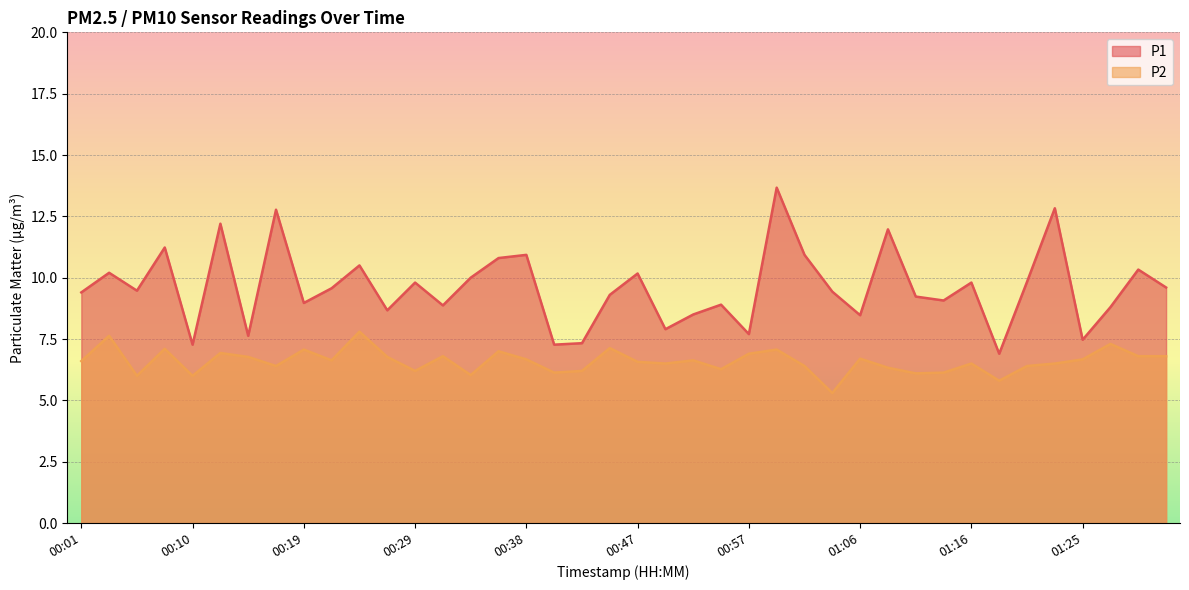

What is the value of the P2 point at the 21st from the left?

6.6